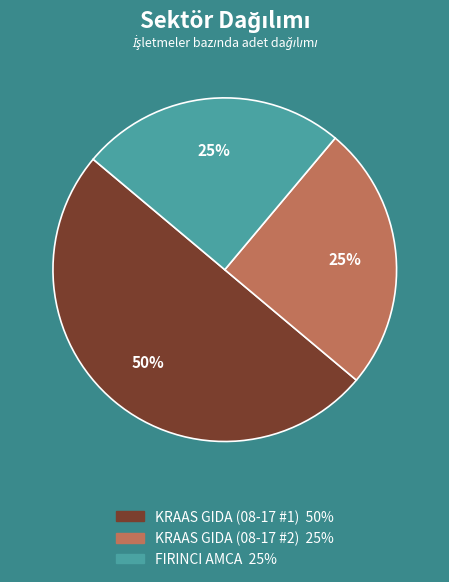

Is the sum of KRAAS GIDA (08-17 #2) and KRAAS GIDA (08-17 #1) greater than half?

Yes